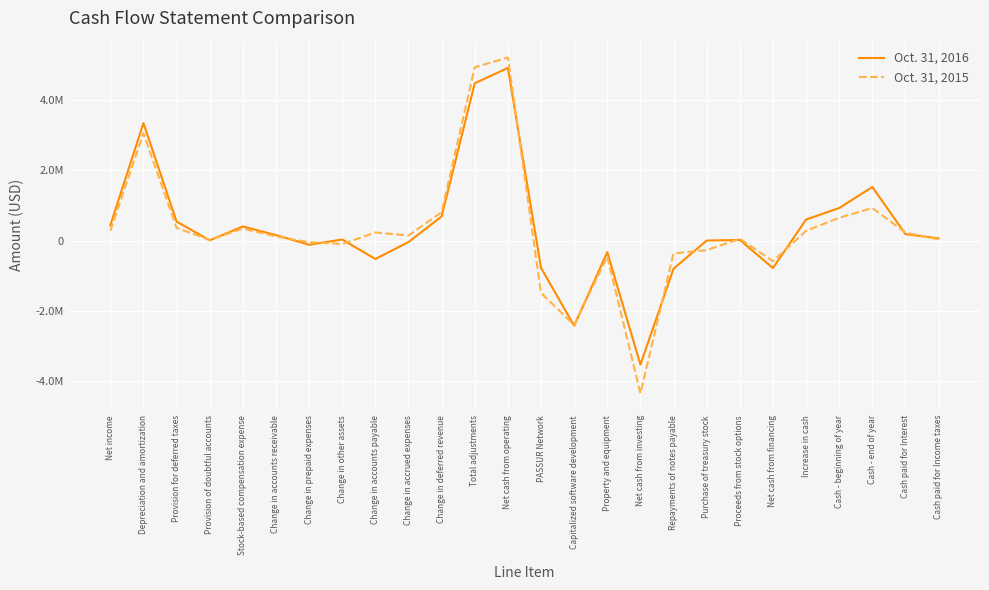

Where is Oct. 31, 2015 nearest to the value 431247?

Provision for deferred taxes